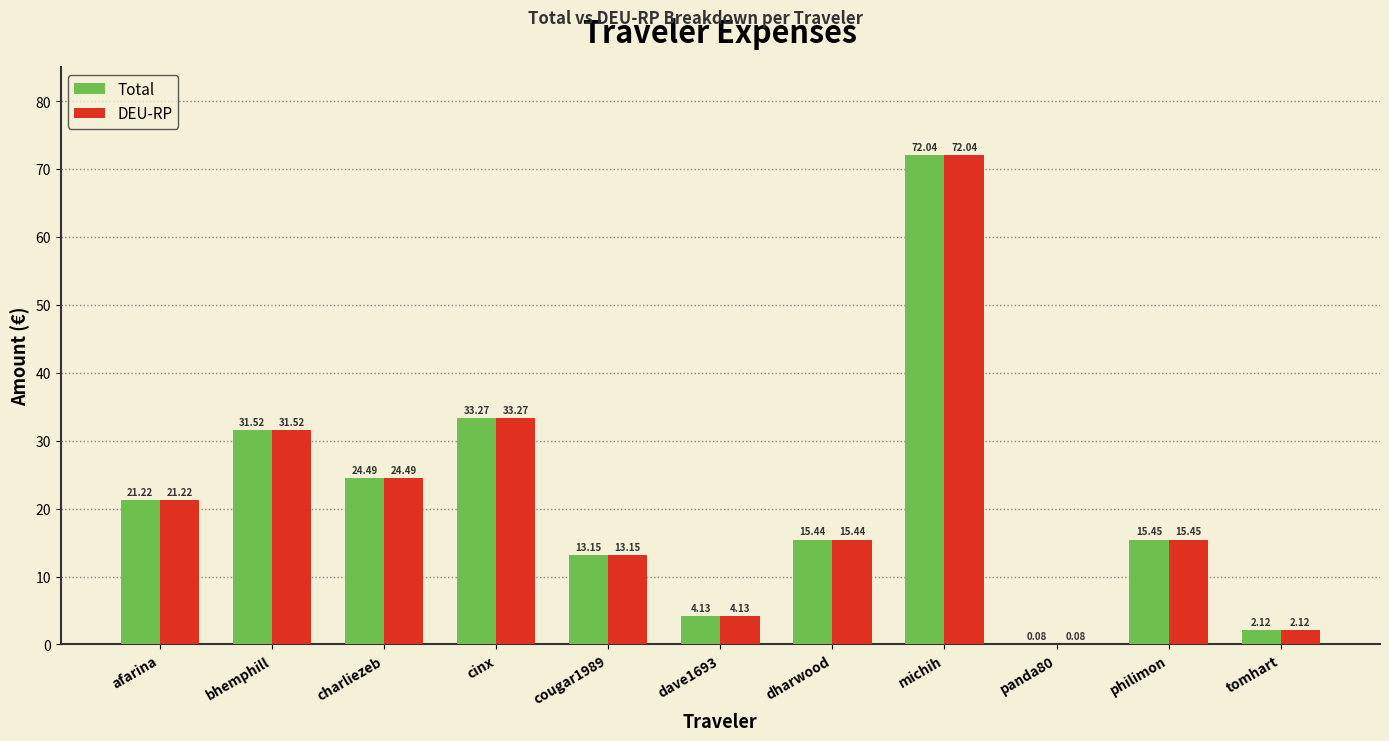

What is the total value across all series at cinx?

66.5